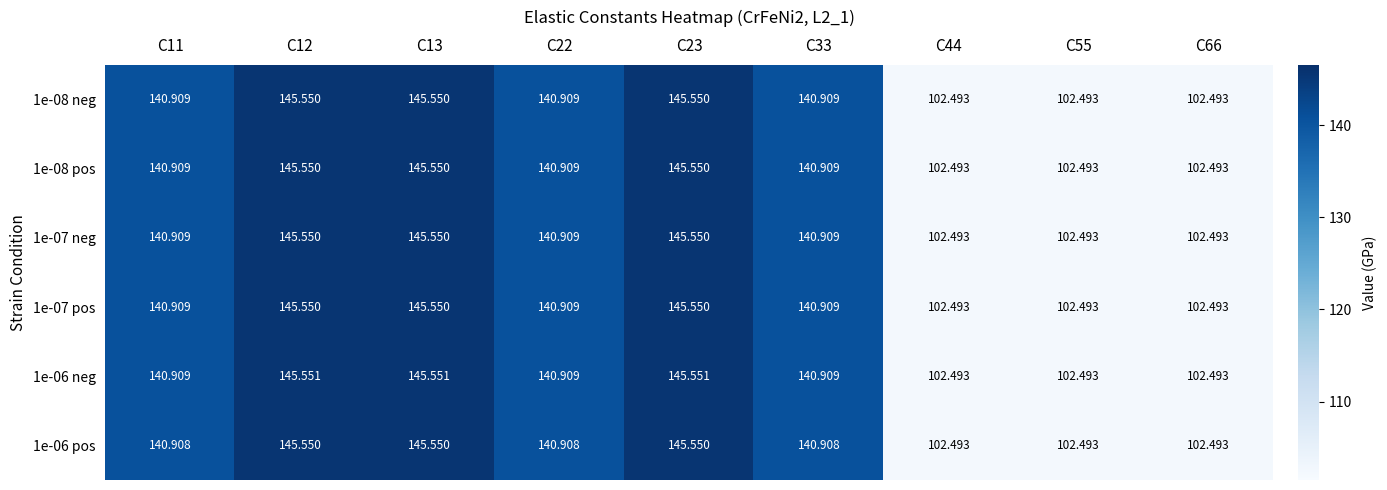

At which category is the sum across all series the highest?

C12